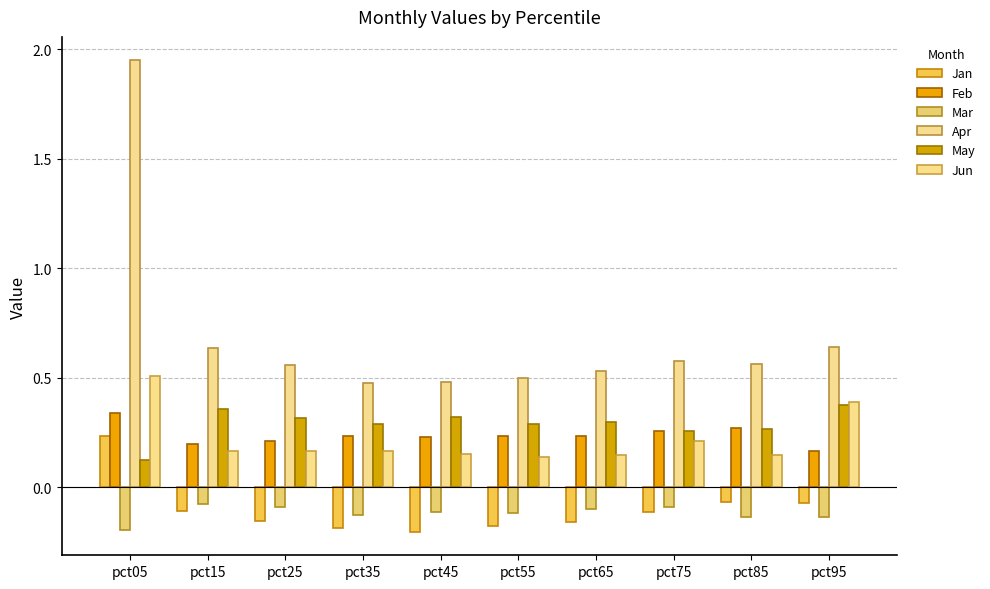

Is it true that May equals 0.3 at pct25?

True